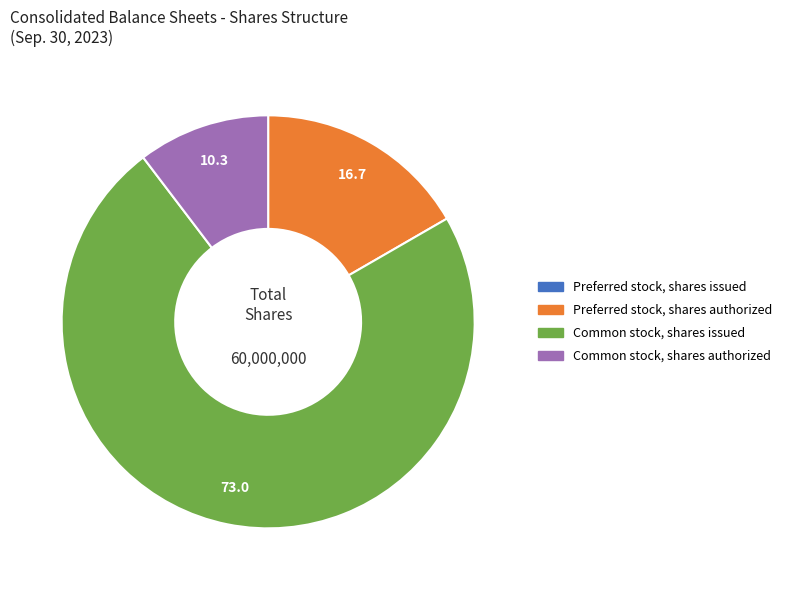

Between Preferred stock, shares authorized and Common stock, shares authorized, which is larger?

Preferred stock, shares authorized